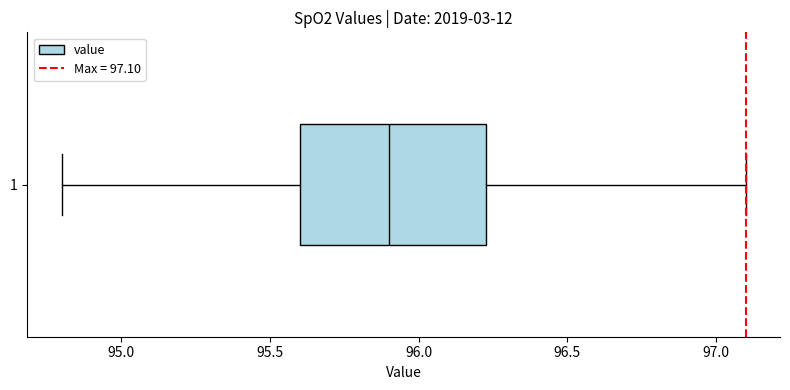

Where does the right whisker of the box at y = 1 end on the x-axis? The values are not printed on the chart, so give them approximately, as read against the axis.

97.10